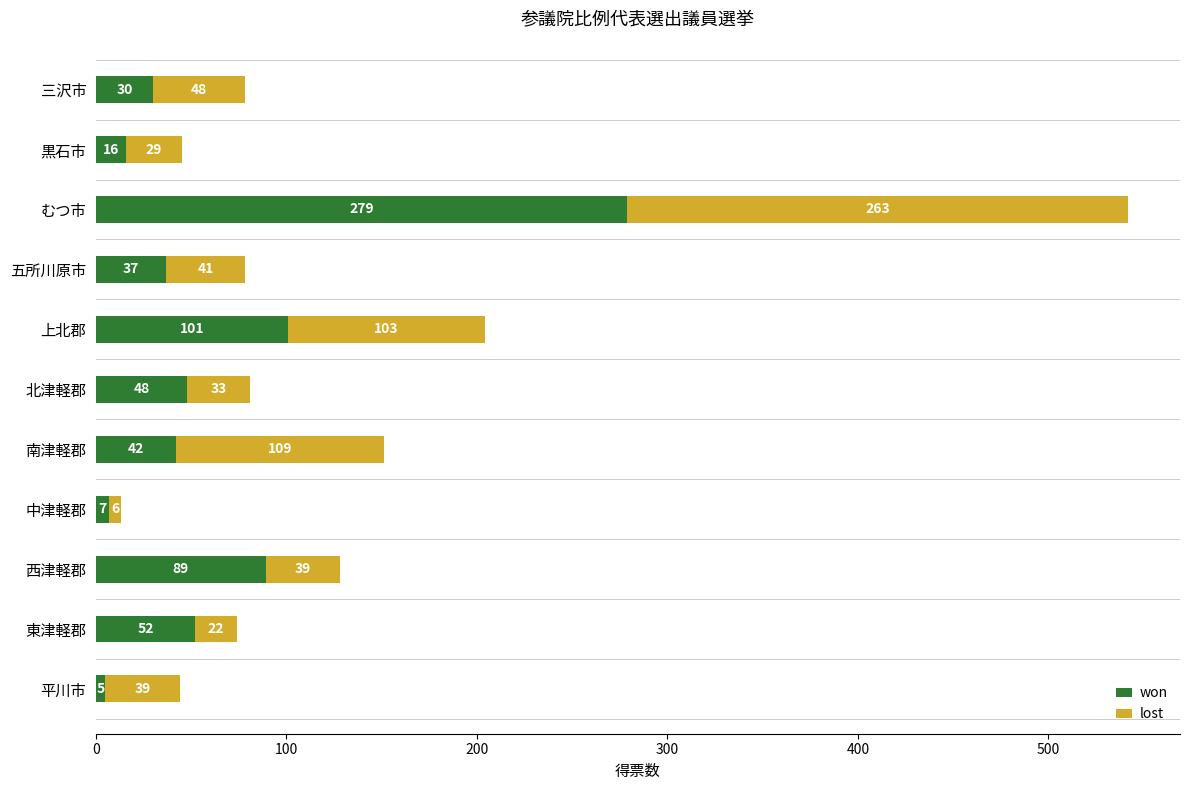

What is the minimum value for won?

5